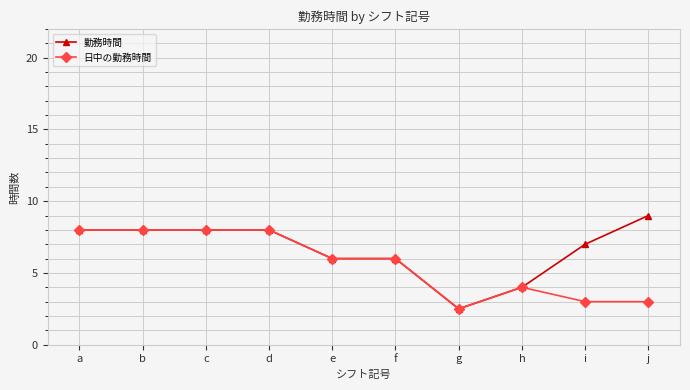

The value of 勤務時間 at f is 6.0. True or false?

True